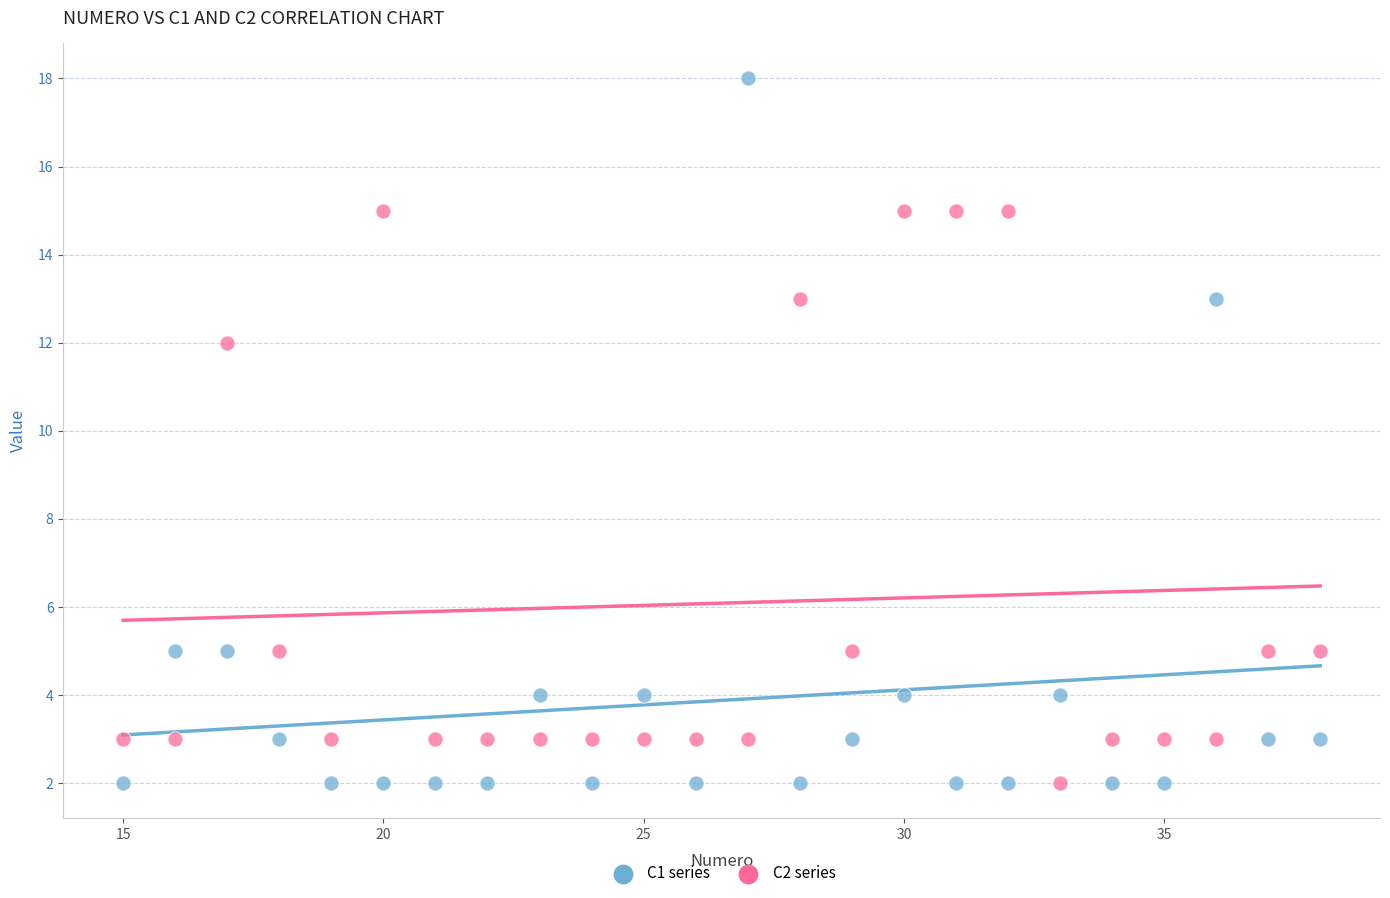

Across all data points, what is the range of X values (max minus min)?

23